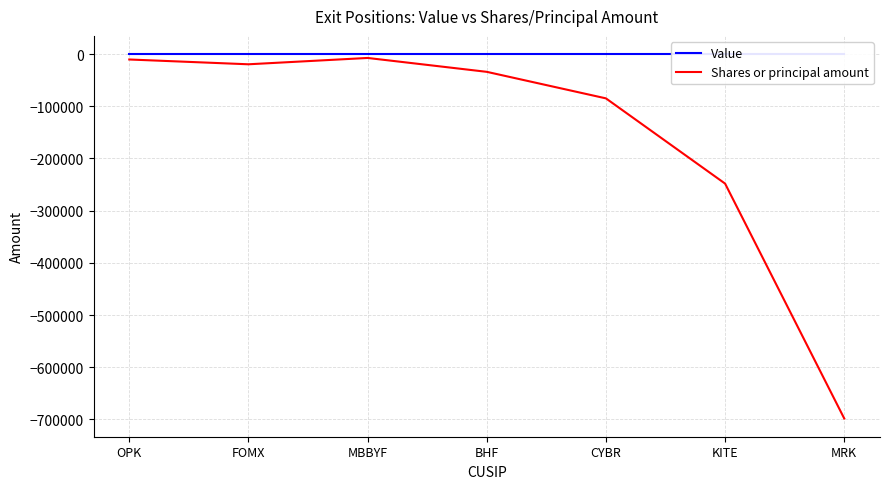

Reading right to left, list all the values displayed in this chart.

Value: 0	0	0	0	0	0	0
Shares or principal amount: -698195	-248104	-84800	-33963	-7360	-19500	-10318